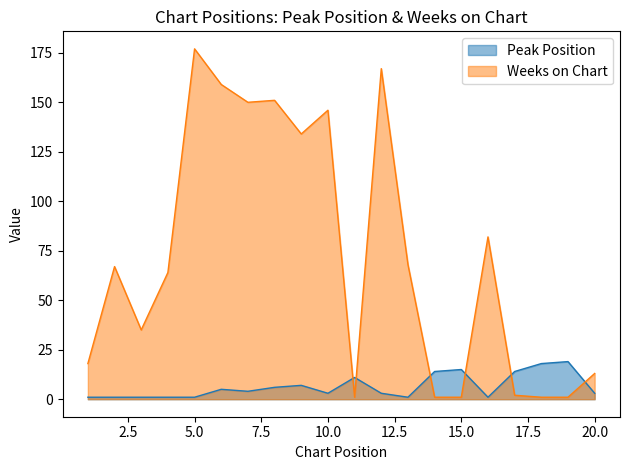

Reading left to right, list all the values displayed in this chart.

Peak Position: 1	1	1	1	1	5	4	6	7	3	11	3	1	14	15	1	14	18	19	3
Weeks on Chart: 18	67	35	64	177	159	150	151	134	146	1	167	68	1	1	82	2	1	1	13